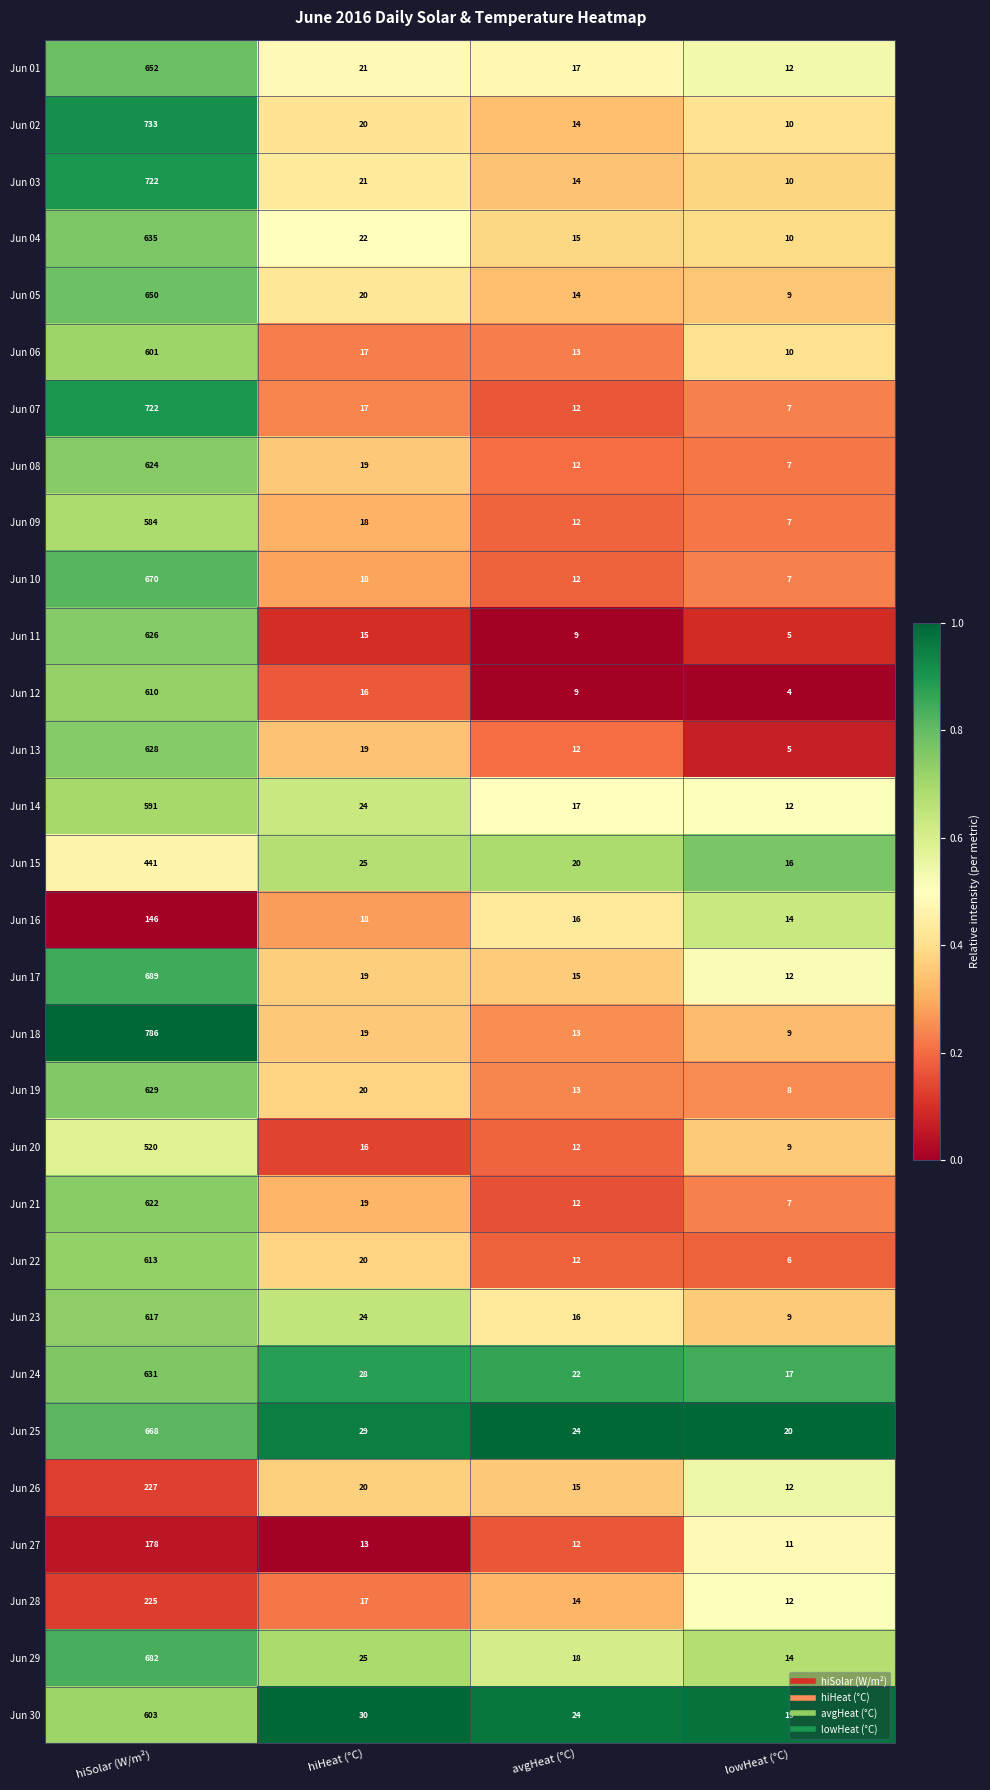

Which category has the highest value in the Jun 22 series?

hiSolar (W/m²)